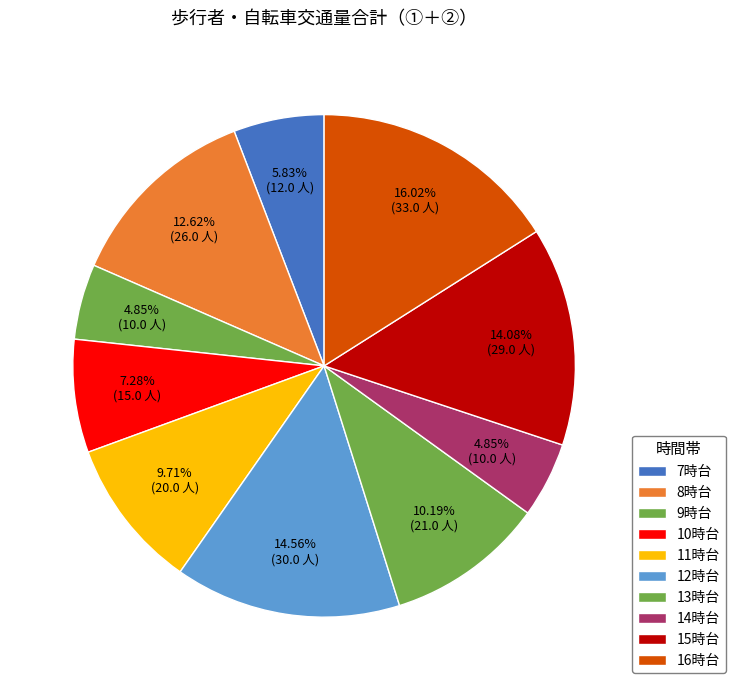

To the nearest percent, what is the combined percentage of 8時台 and 9時台?

17%